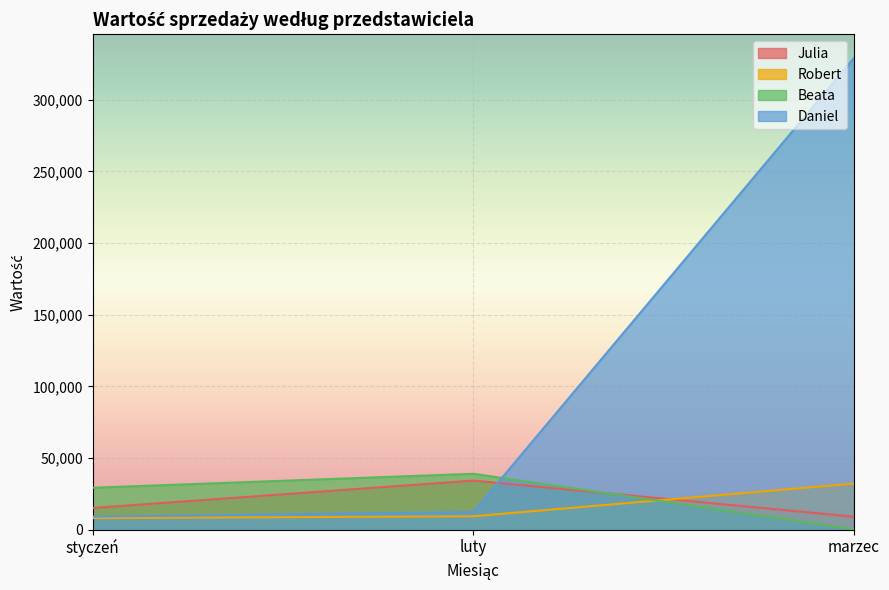

Does the chart display data point markers on the line(s)?

No